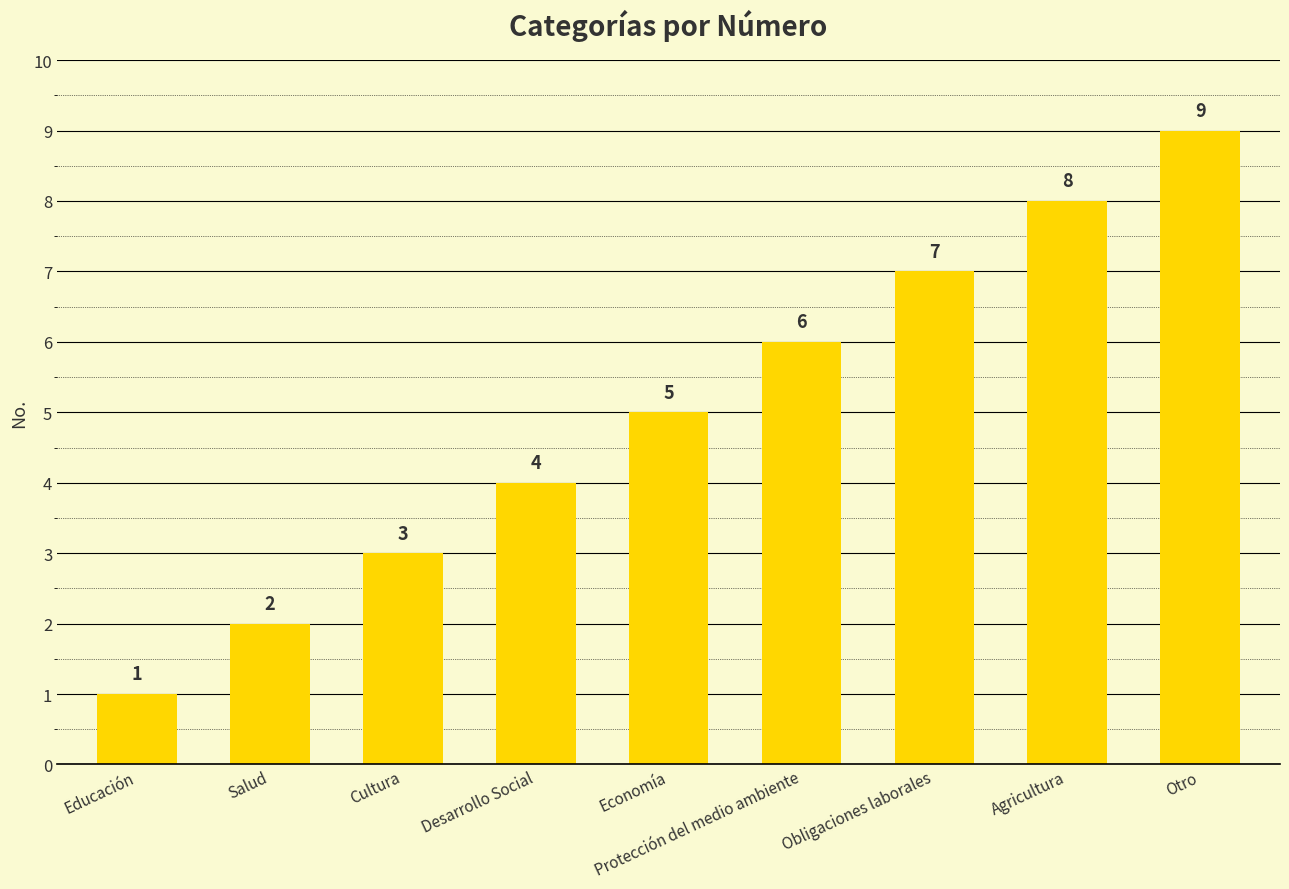

Is it true that the value at Otro is 12?

False